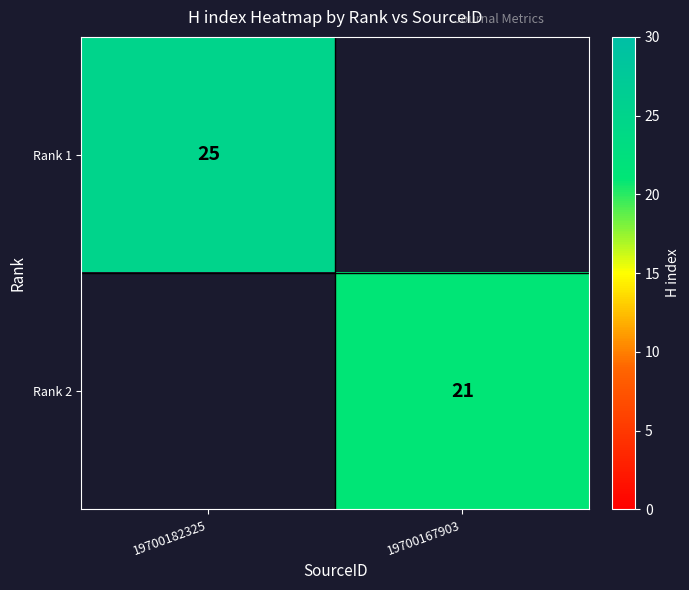

What is the greatest value displayed?

25.0